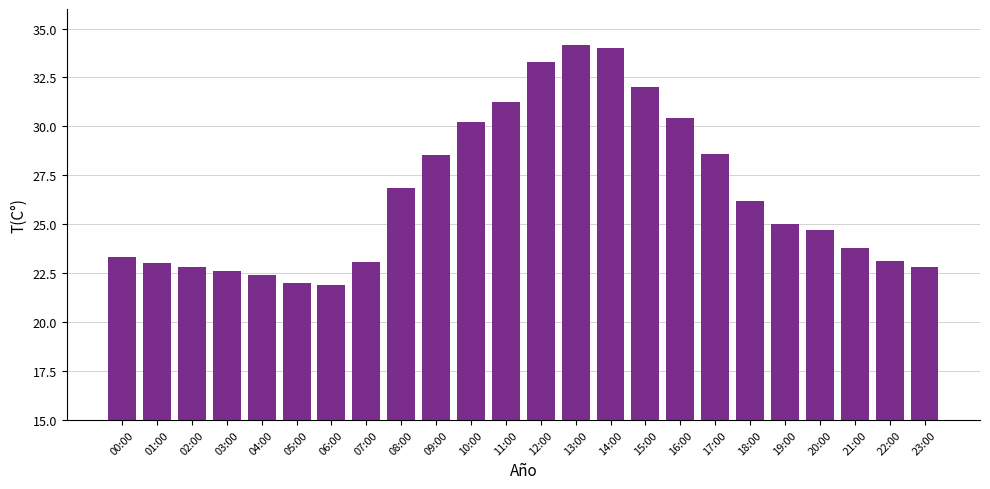

Does the chart contain stacked bars?

No